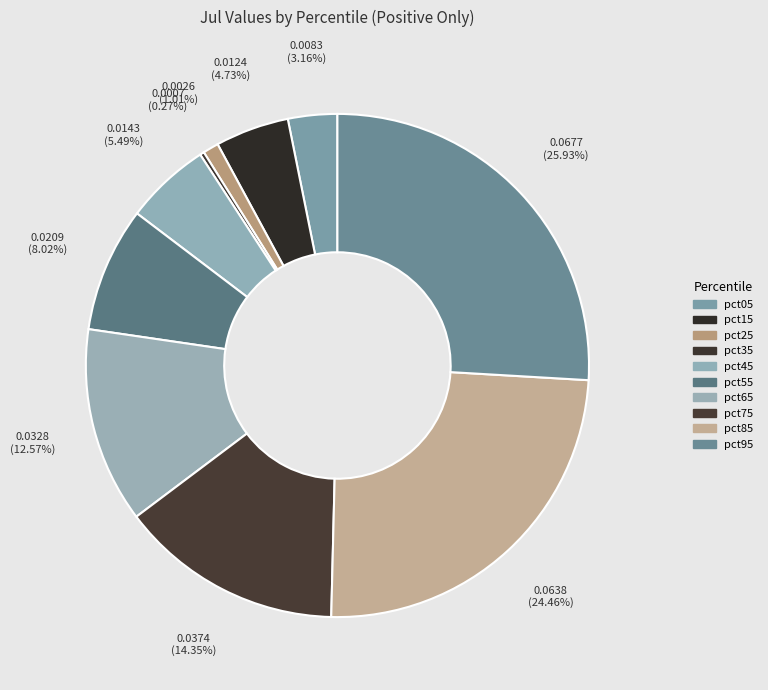

Between pct35 and pct05, which is larger?

pct05